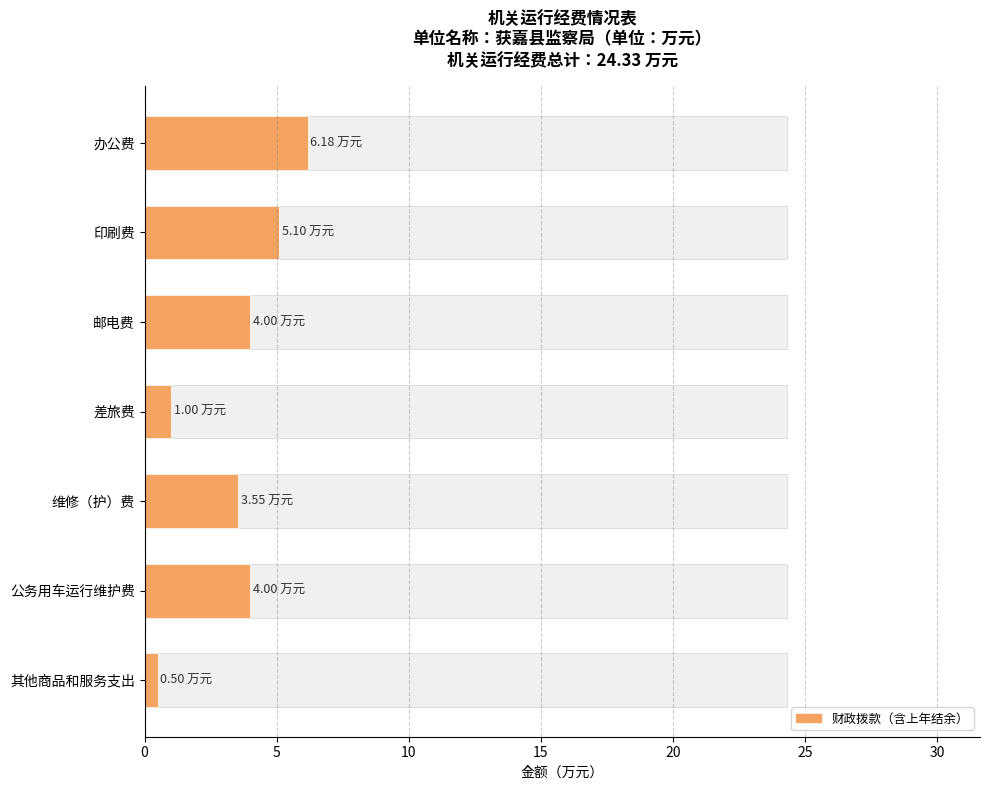

The value at 差旅费 is 0.5. True or false?

False